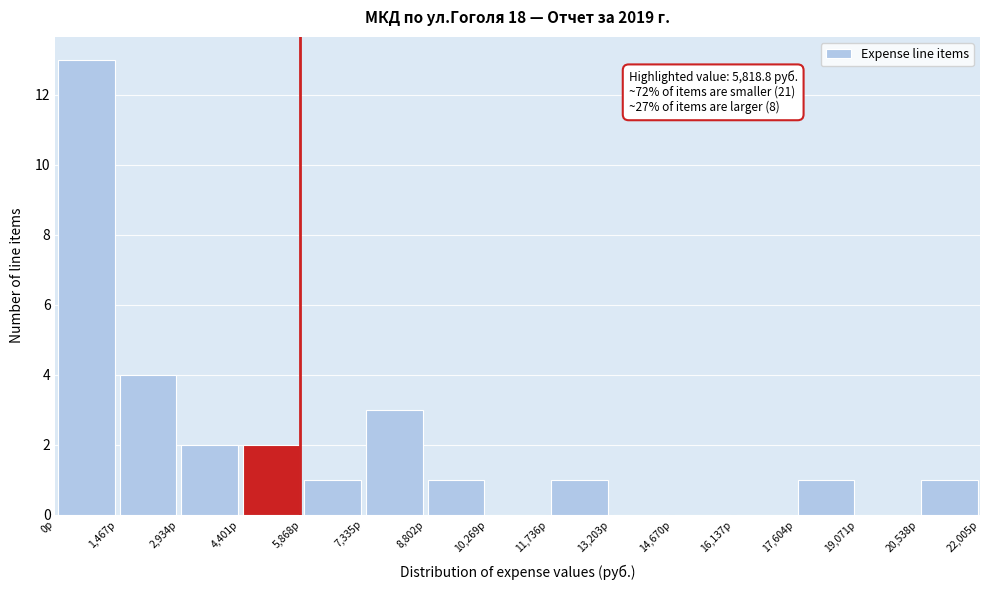

Which range on the x-axis has the tallest bar?

0 to 1400